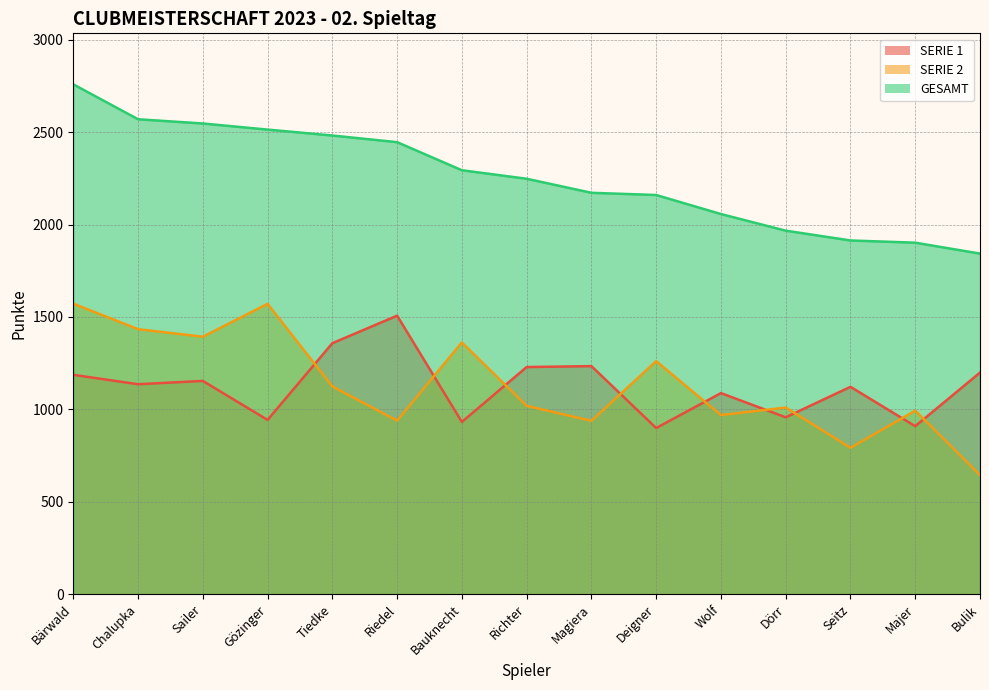

List the series in order of their peak value, highest first.

GESAMT, SERIE 2, SERIE 1